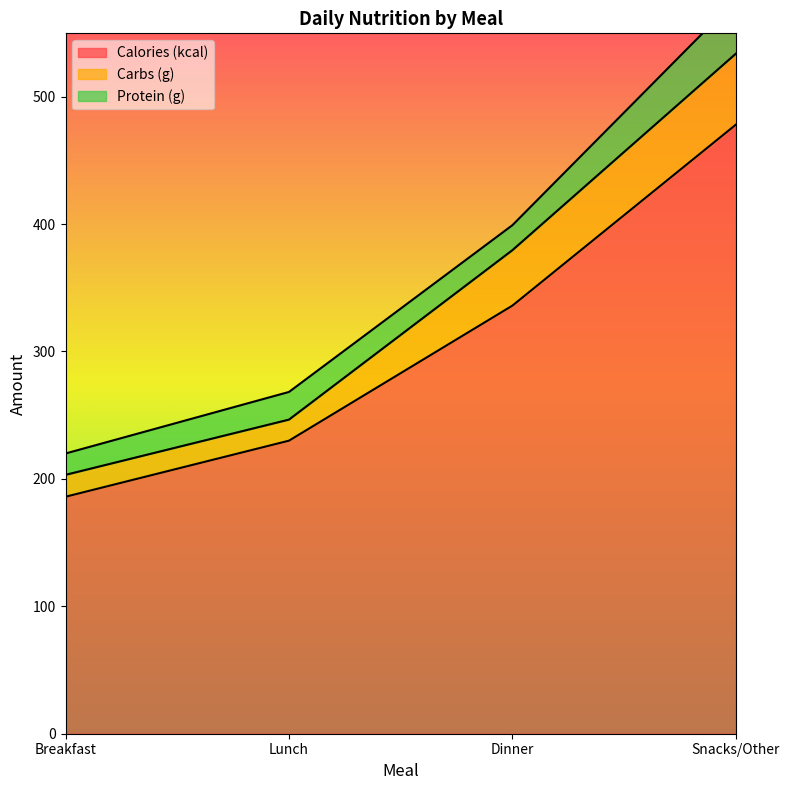

At Snacks/Other, list the series in order from smallest to largest.

Protein (g), Carbs (g), Calories (kcal)